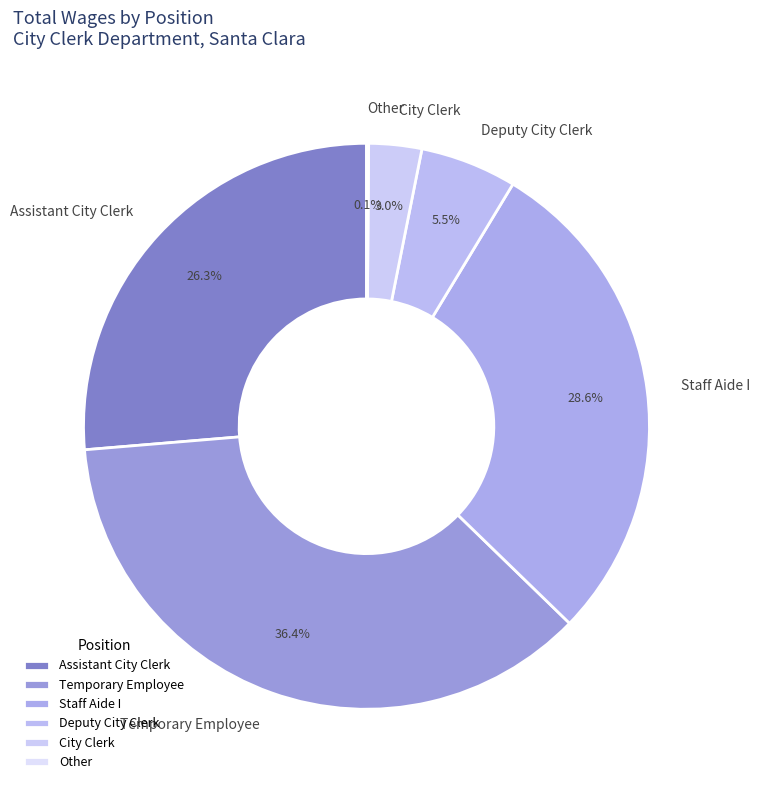

What percentage is the Assistant City Clerk slice, to the nearest percent?

26%